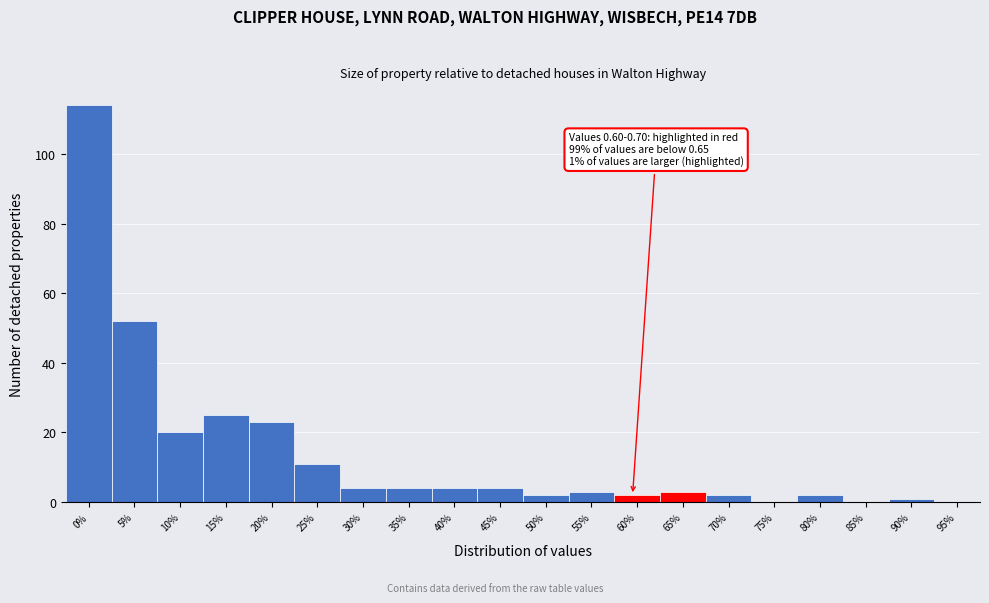

What is the greatest value displayed?

114